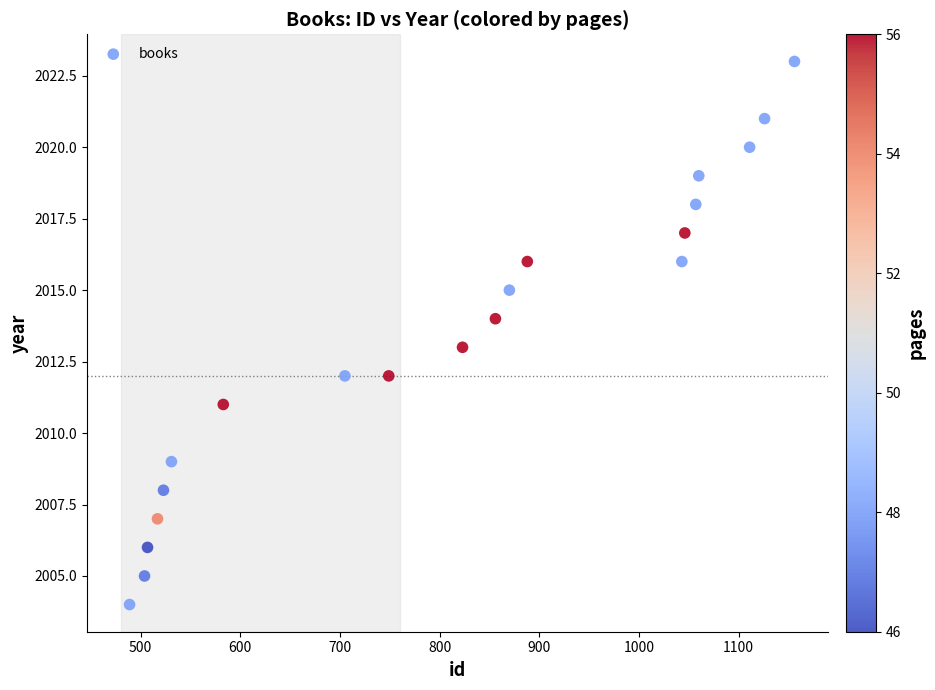

What is the range of X values (max minus min)?

667